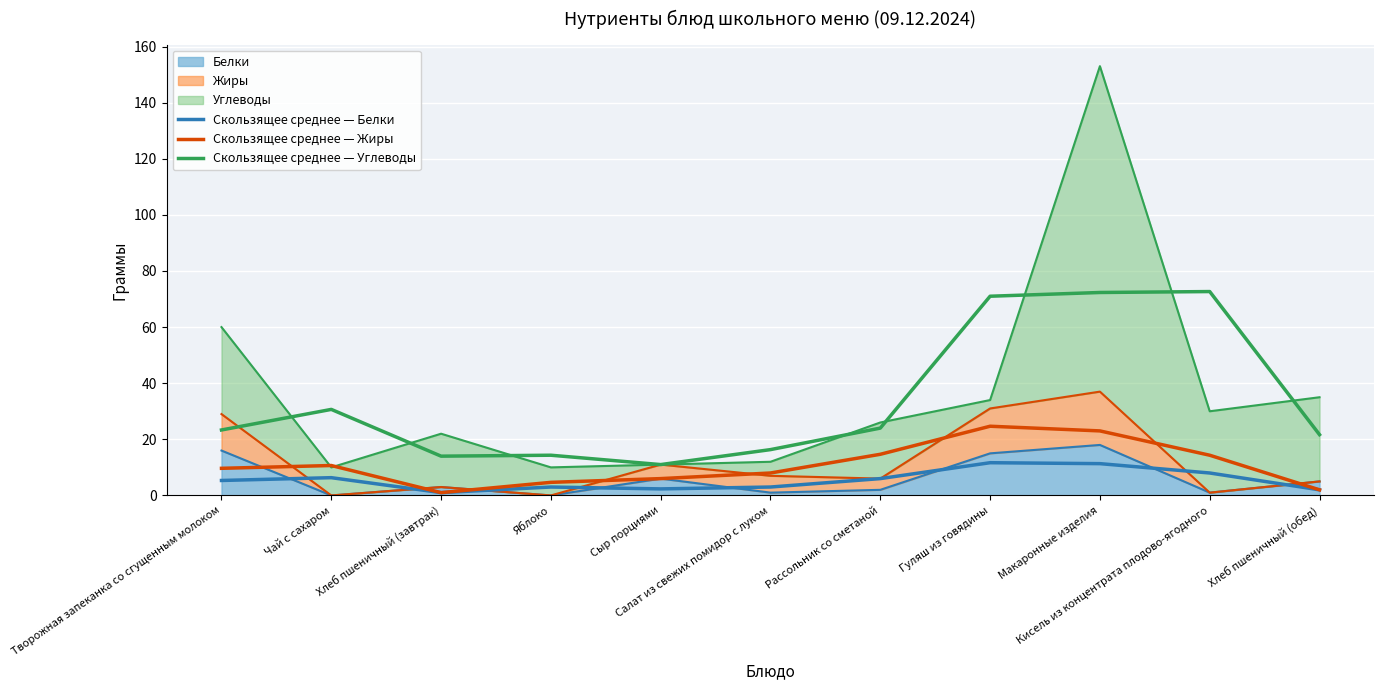

Reading left to right, transcribe all the data shown in this chart.

Скользящее среднее — Белки: Творожная запеканка со сгущенным молоком=5.3	Чай с сахаром=6.3	Хлеб пшеничный (завтрак)=1.0	Яблоко=3.0	Сыр порциями=2.3	Салат из свежих помидор с луком=3.0	Рассольник со сметаной=6.0	Гуляш из говядины=11.7	Макаронные изделия=11.3	Кисель из концентрата плодово-ягодного=8.0	Хлеб пшеничный (обед)=2.0
Скользящее среднее — Жиры: Творожная запеканка со сгущенным молоком=9.7	Чай с сахаром=10.7	Хлеб пшеничный (завтрак)=1.0	Яблоко=4.7	Сыр порциями=6.0	Салат из свежих помидор с луком=8.0	Рассольник со сметаной=14.7	Гуляш из говядины=24.7	Макаронные изделия=23.0	Кисель из концентрата плодово-ягодного=14.3	Хлеб пшеничный (обед)=2.0
Скользящее среднее — Углеводы: Творожная запеканка со сгущенным молоком=23.3	Чай с сахаром=30.7	Хлеб пшеничный (завтрак)=14.0	Яблоко=14.3	Сыр порциями=11.0	Салат из свежих помидор с луком=16.3	Рассольник со сметаной=24.0	Гуляш из говядины=71.0	Макаронные изделия=72.3	Кисель из концентрата плодово-ягодного=72.7	Хлеб пшеничный (обед)=21.7